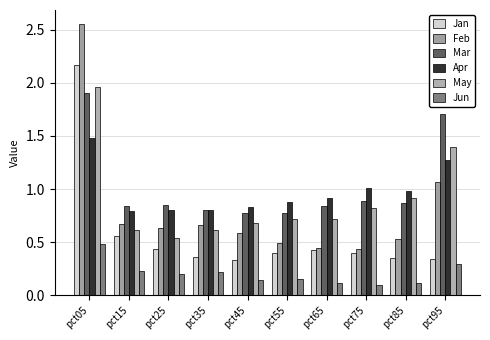

How many categories are shown in the chart?

10